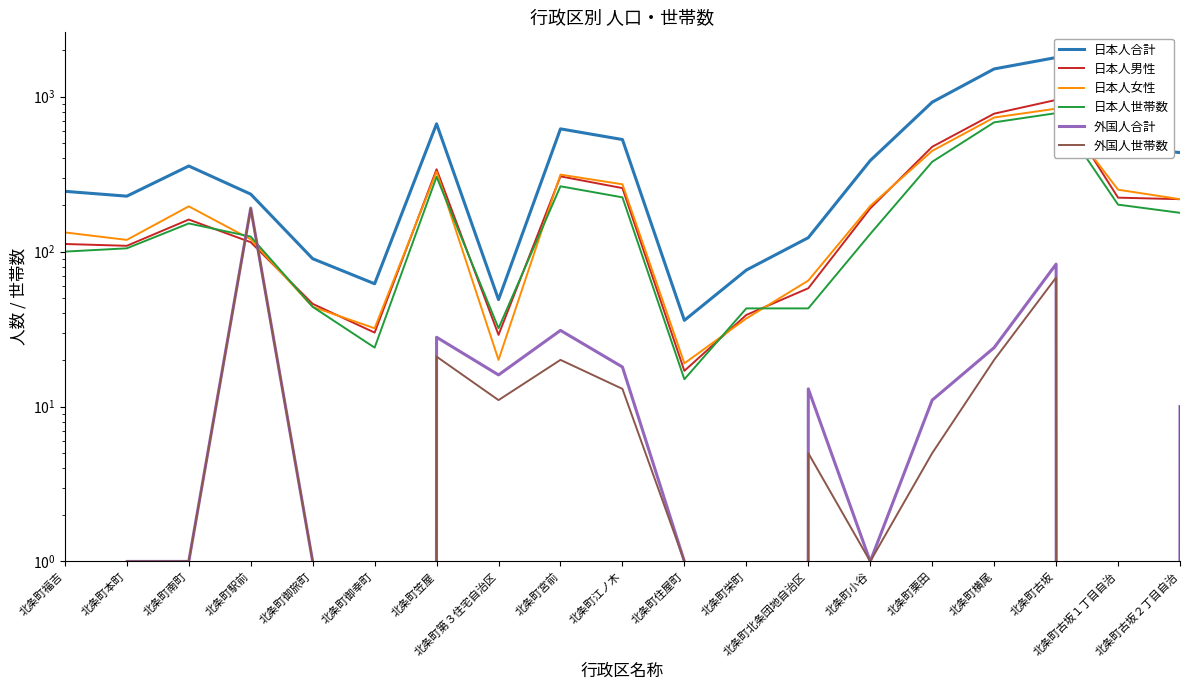

True or false: 日本人世帯数 has more than 2 interior local peaks.

True